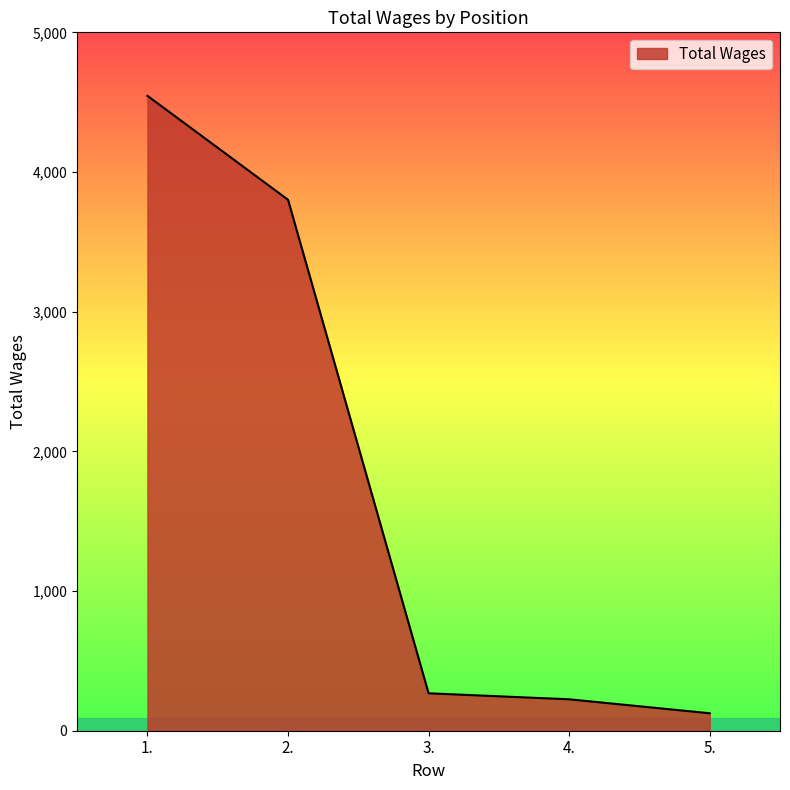

Which has a higher value, 5. or 1.?

1.